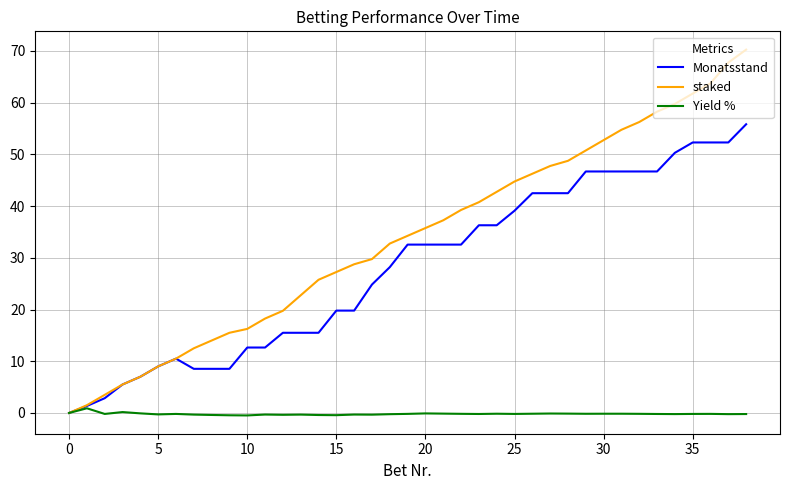

Which series has the largest range (max minus min)?

staked